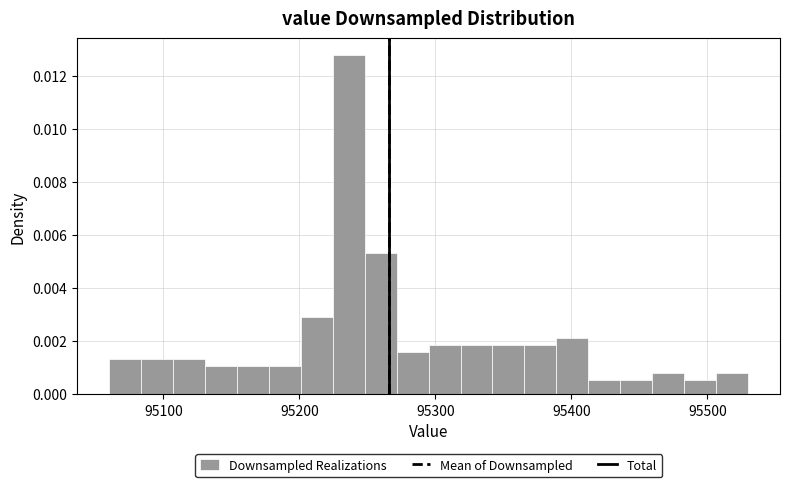

Read against the x-axis, roughly where is the centre of the tallest bar?

95240